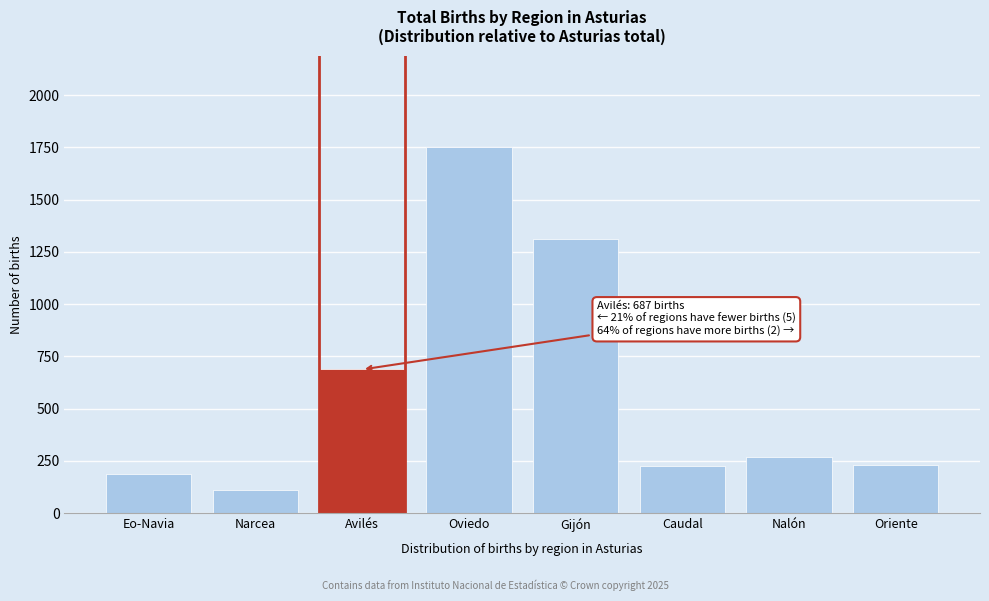

The value at Eo-Navia is 324. True or false?

False